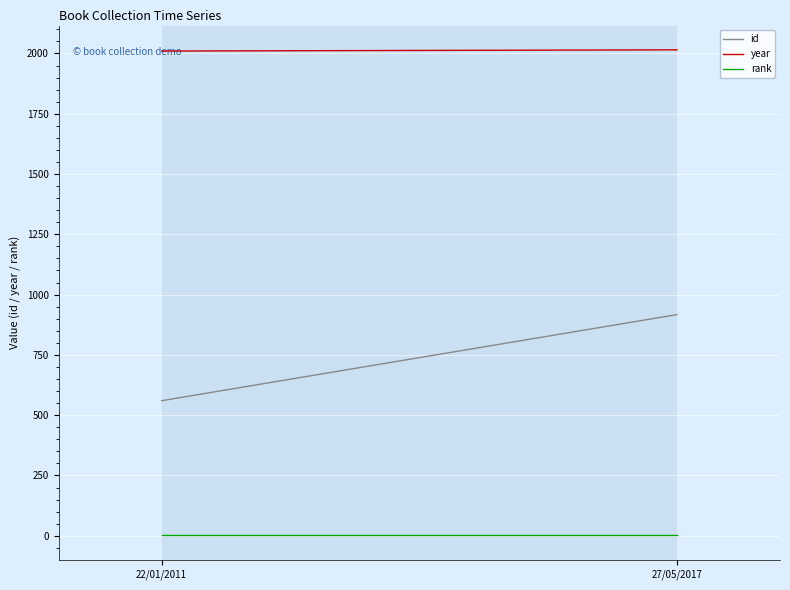

What position from the left is 27/05/2017?

2